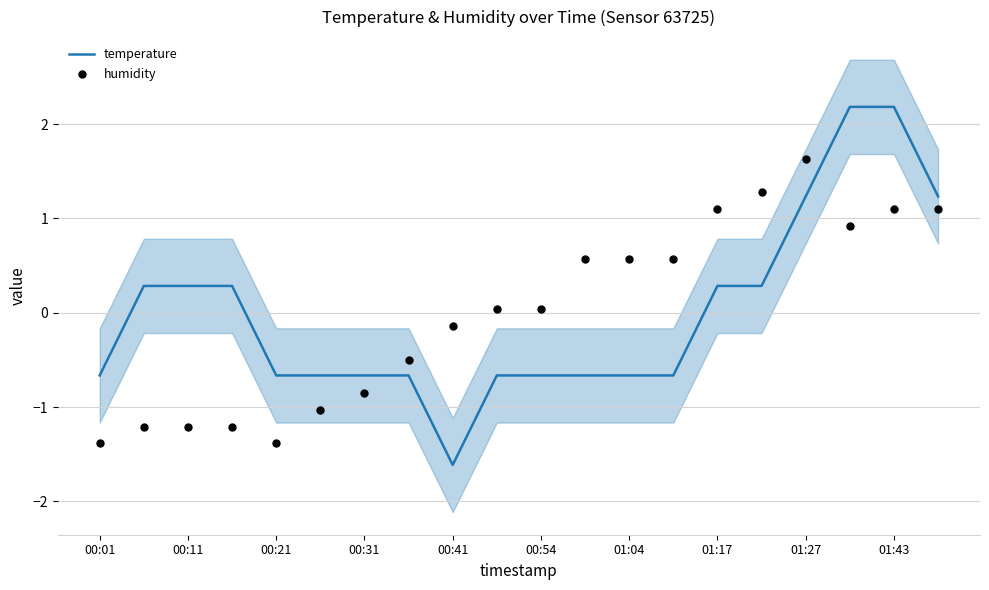

At how many categories does at least one series exceed 0?

14